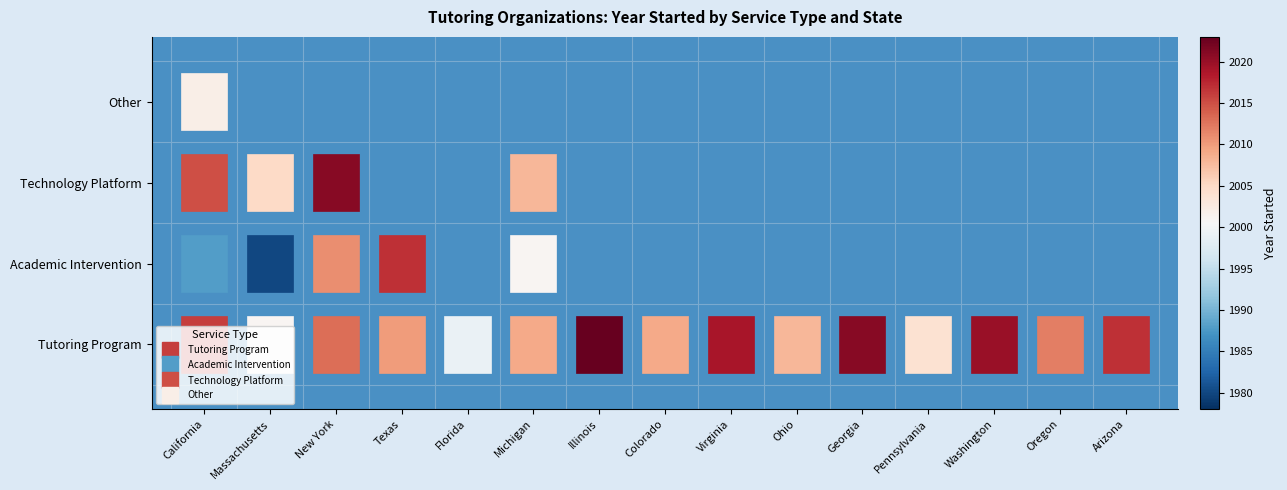

How many data points in Tutoring Program are above 2012?

7